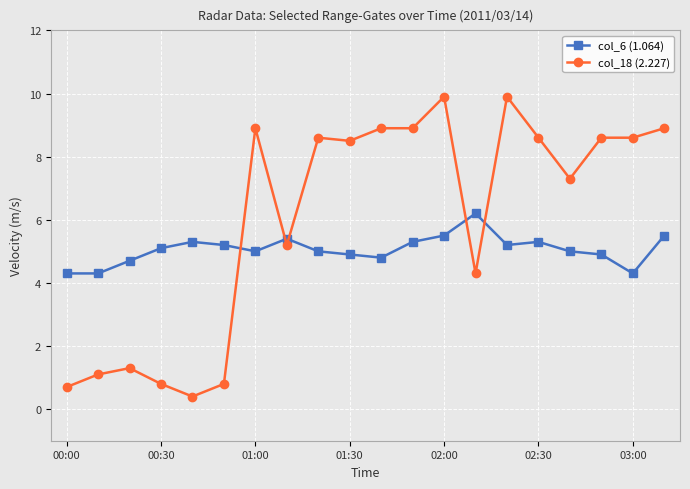

What is the value of the col_6 (1.064) point at the 15th from the left?

5.2